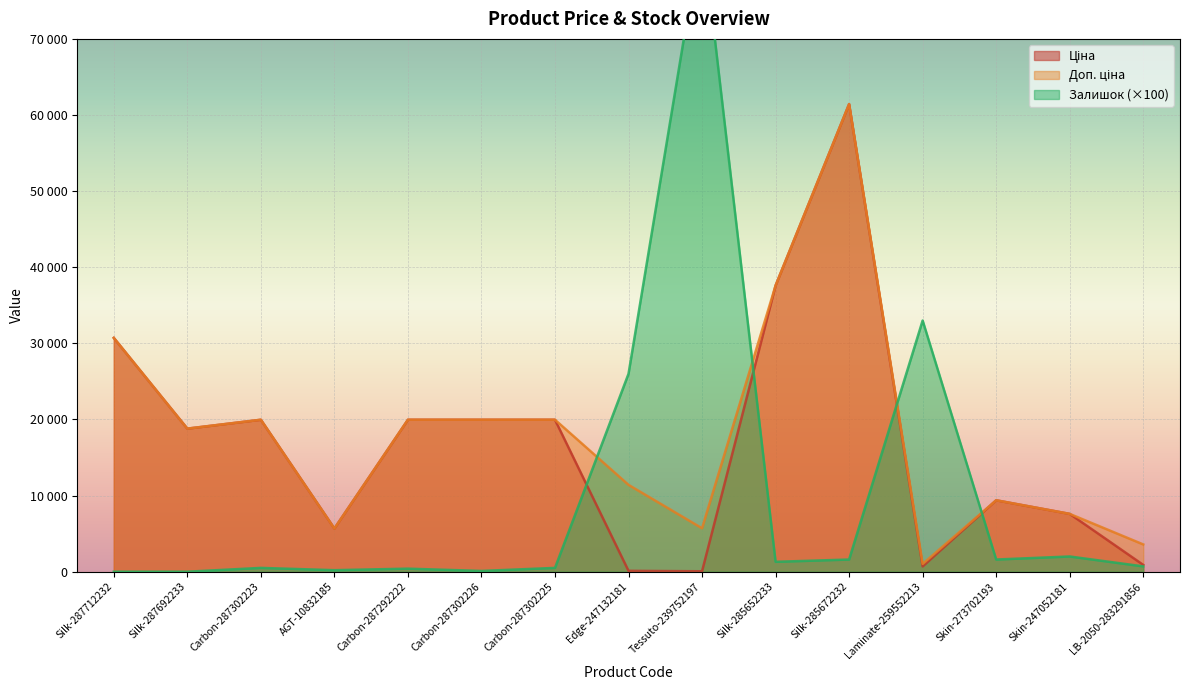

The Доп. ціна series shows 7024.0 at Carbon-287292222. True or false?

False